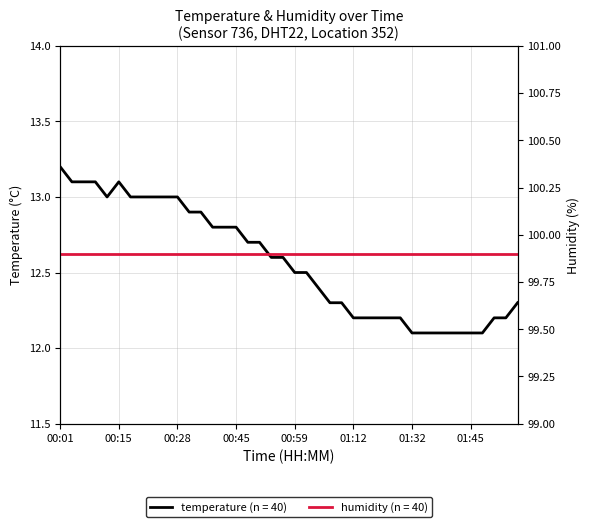

Rank the categories by value from highest to lowest.

00:01, 00:04, 00:07, 00:09, 00:15, 00:12, 00:17, 00:20, 00:23, 00:25, 00:28, 00:31, 00:33, 00:36, 00:39, 00:45, 00:48, 00:51, 00:53, 00:56, 00:59, 01:01, 01:04, 01:07, 01:09, 01:56, 01:12, 01:15, 01:18, 01:20, 01:29, 01:50, 01:53, 01:32, 01:35, 01:37, 01:40, 01:43, 01:45, 01:48